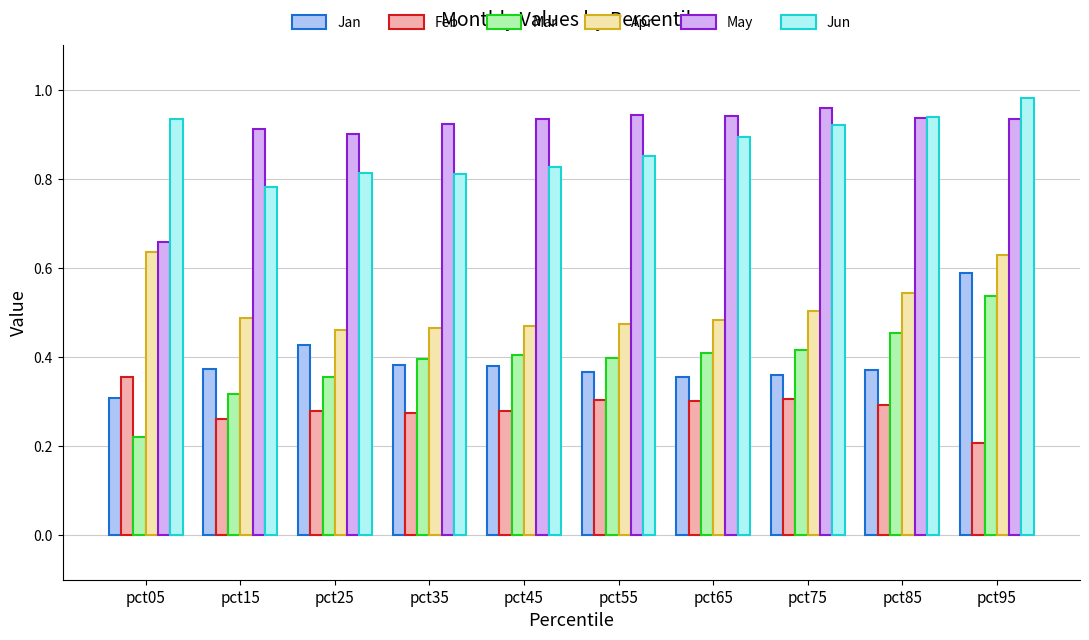

Does the chart contain any negative values?

No